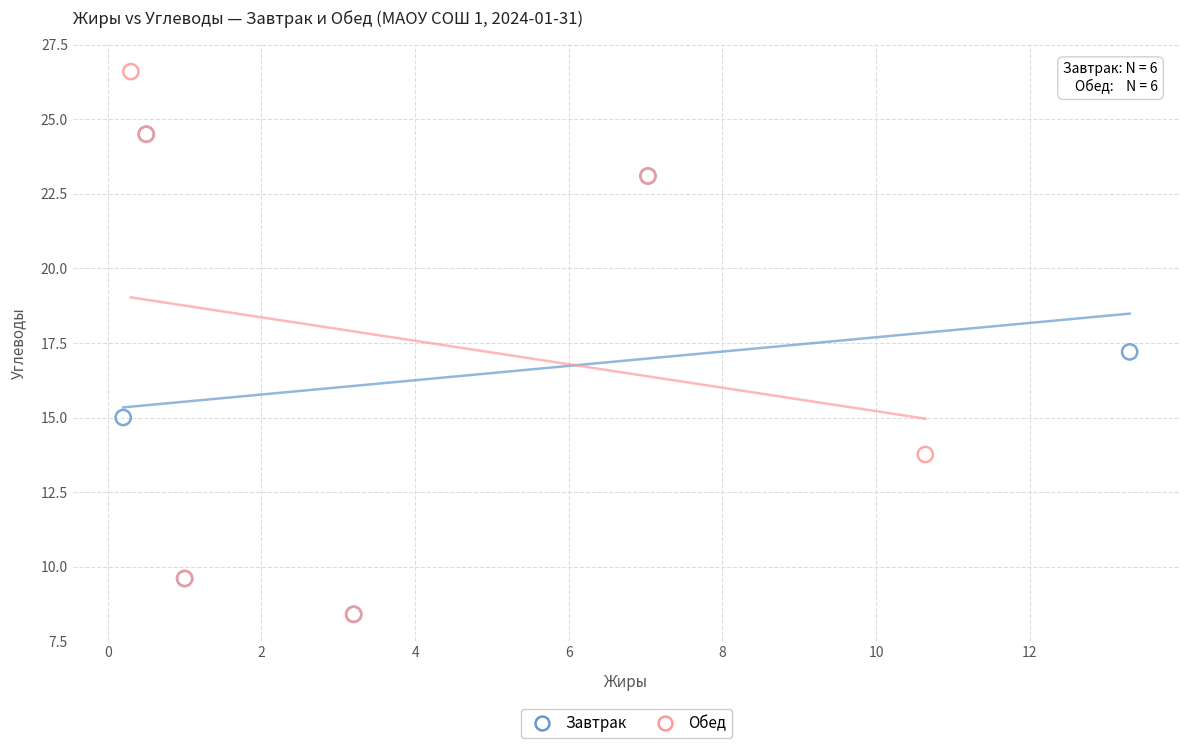

Which series reaches the maximum Y coordinate?

Обед